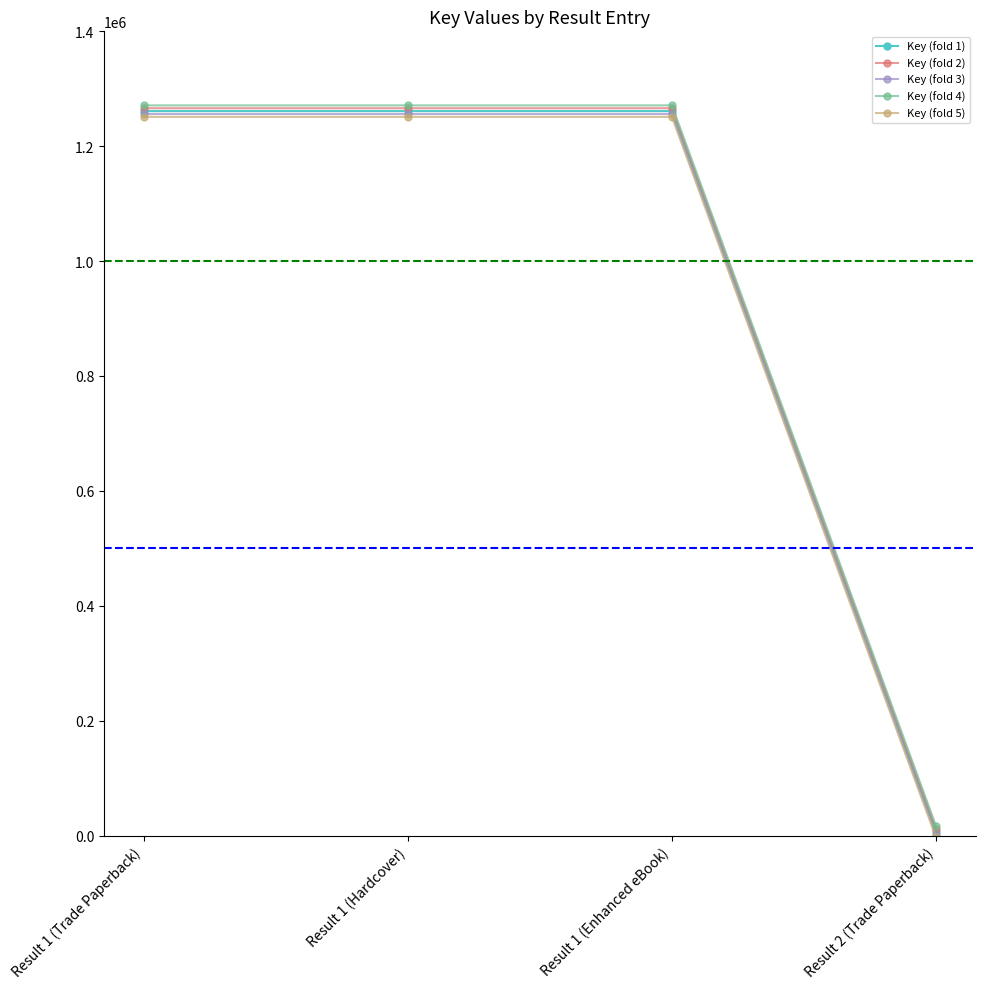

What is the difference between the maximum and minimum values in the Key (fold 3) series?

1254421